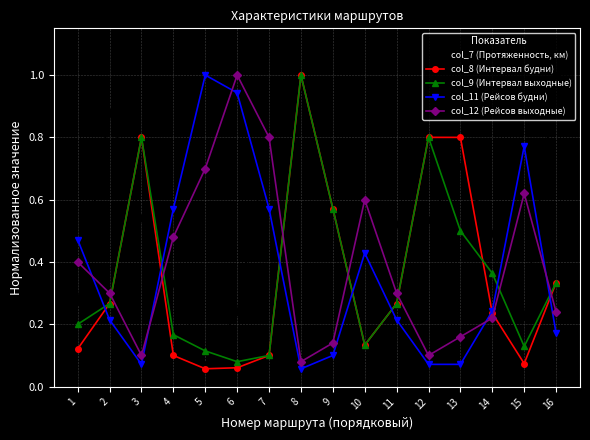

In col_11 (Рейсов будни), how many points are higher than both neighbors (excluding endpoints)?

3